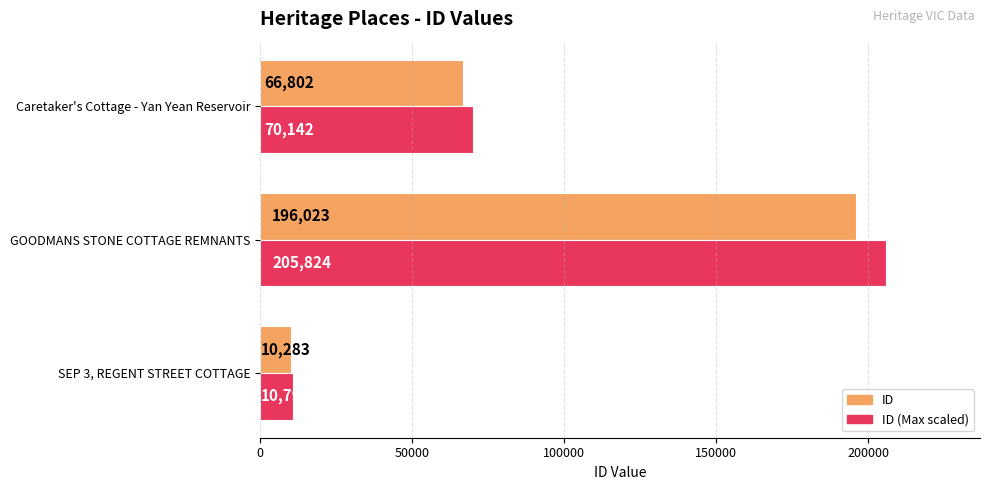

At which category is the sum across all series the highest?

GOODMANS STONE COTTAGE REMNANTS